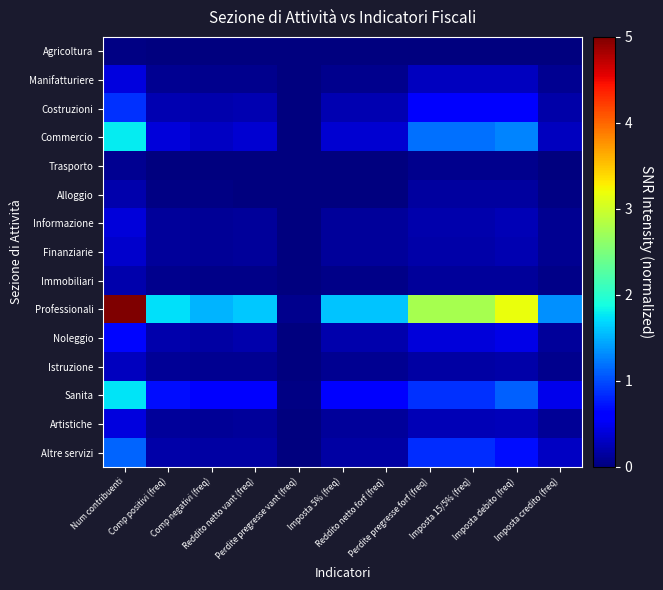

Which series changed the most between Num contribuenti and Imposta 15/5% (freq)?

Professionali